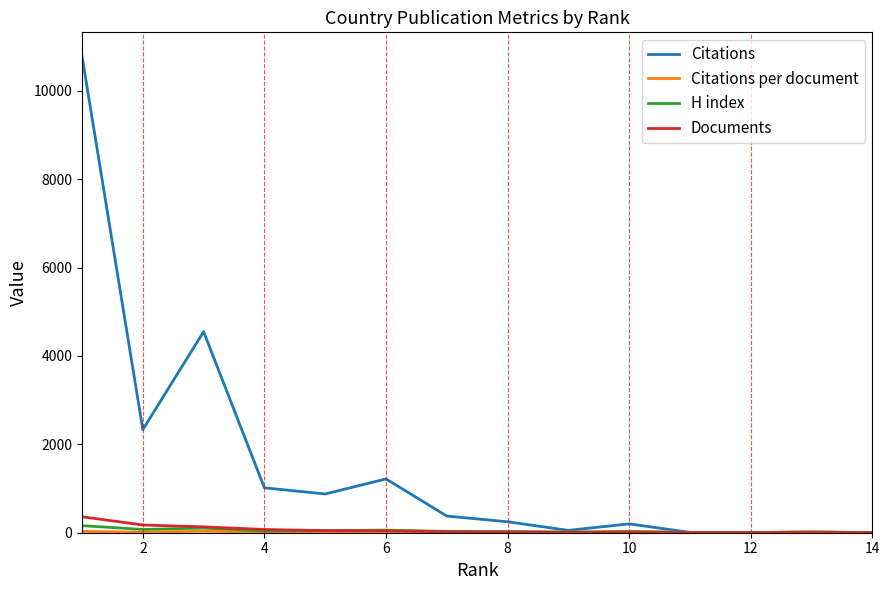

How many categories are shown in the chart?

14